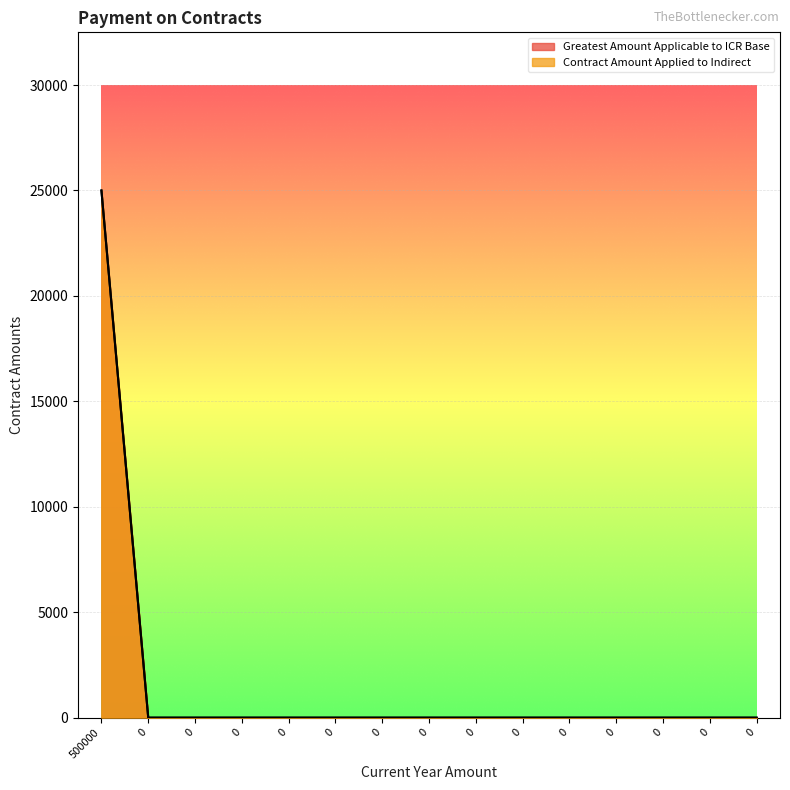

What is the total value across all series at 500000?

50000